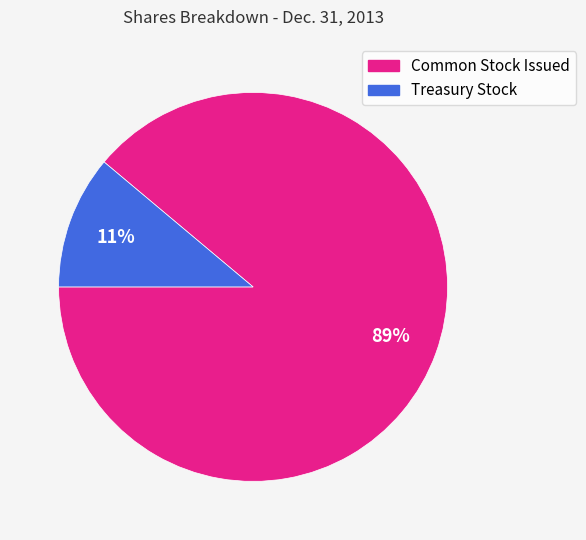

Is the sum of Common Stock Issued and Treasury Stock greater than half?

Yes